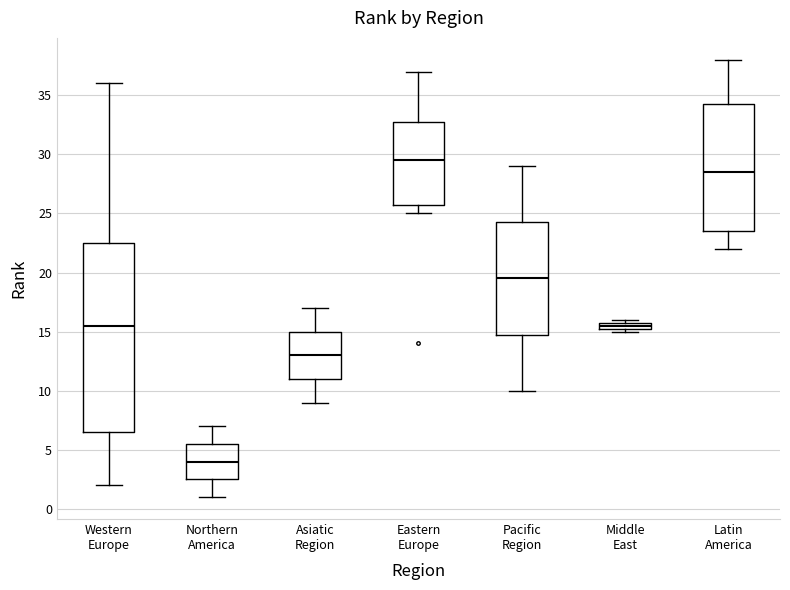

Which box has the lowest median line?

Northern America